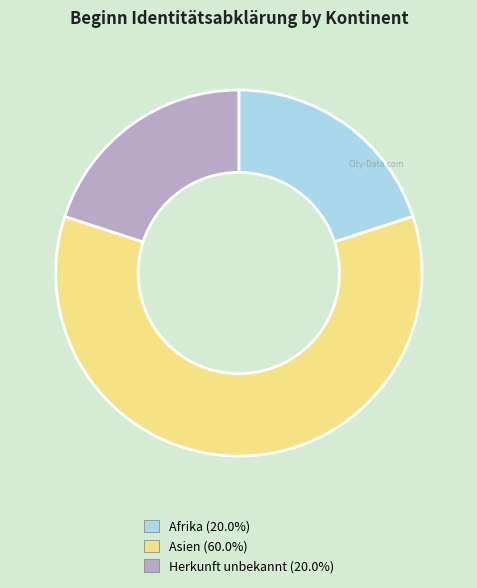

Is there any slice that represents more than half of the pie?

Yes